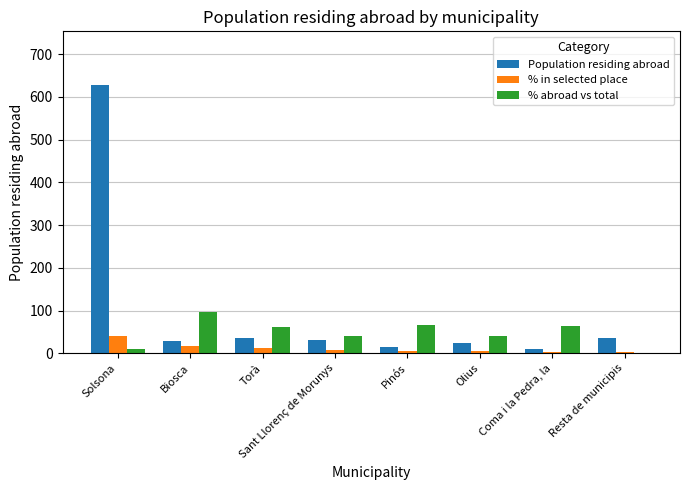

Which series has the largest total across all categories?

Population residing abroad